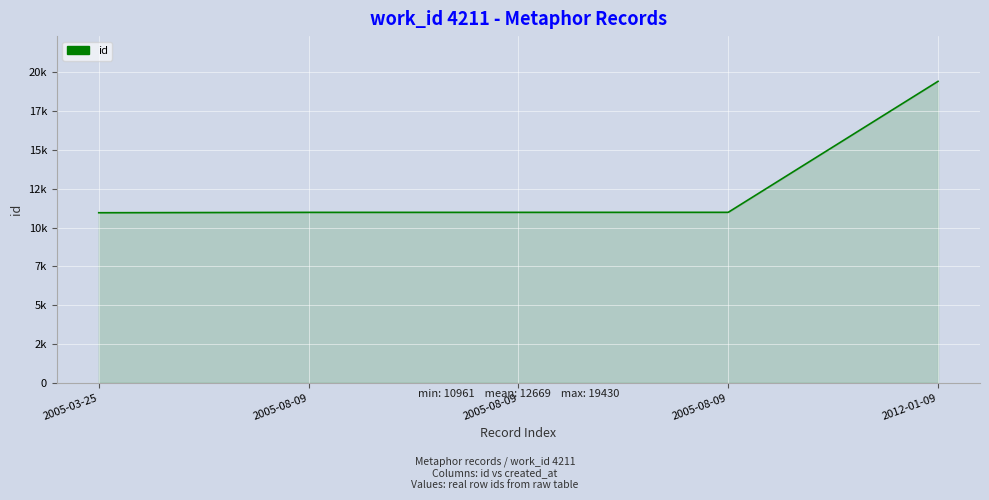

Which label corresponds to the largest value in the chart?

2012-01-09